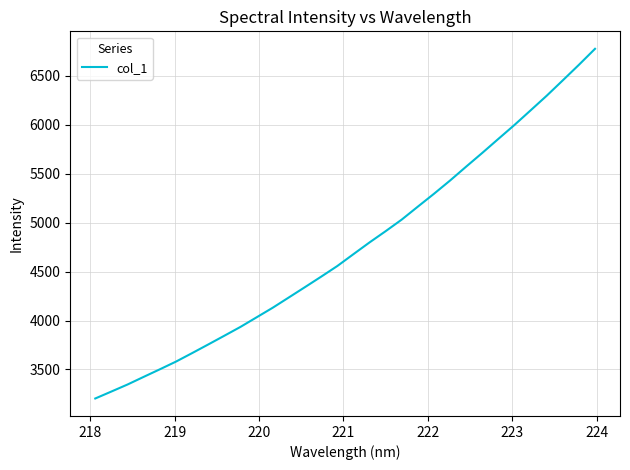

What is the difference between the maximum and minimum values?

3572.9